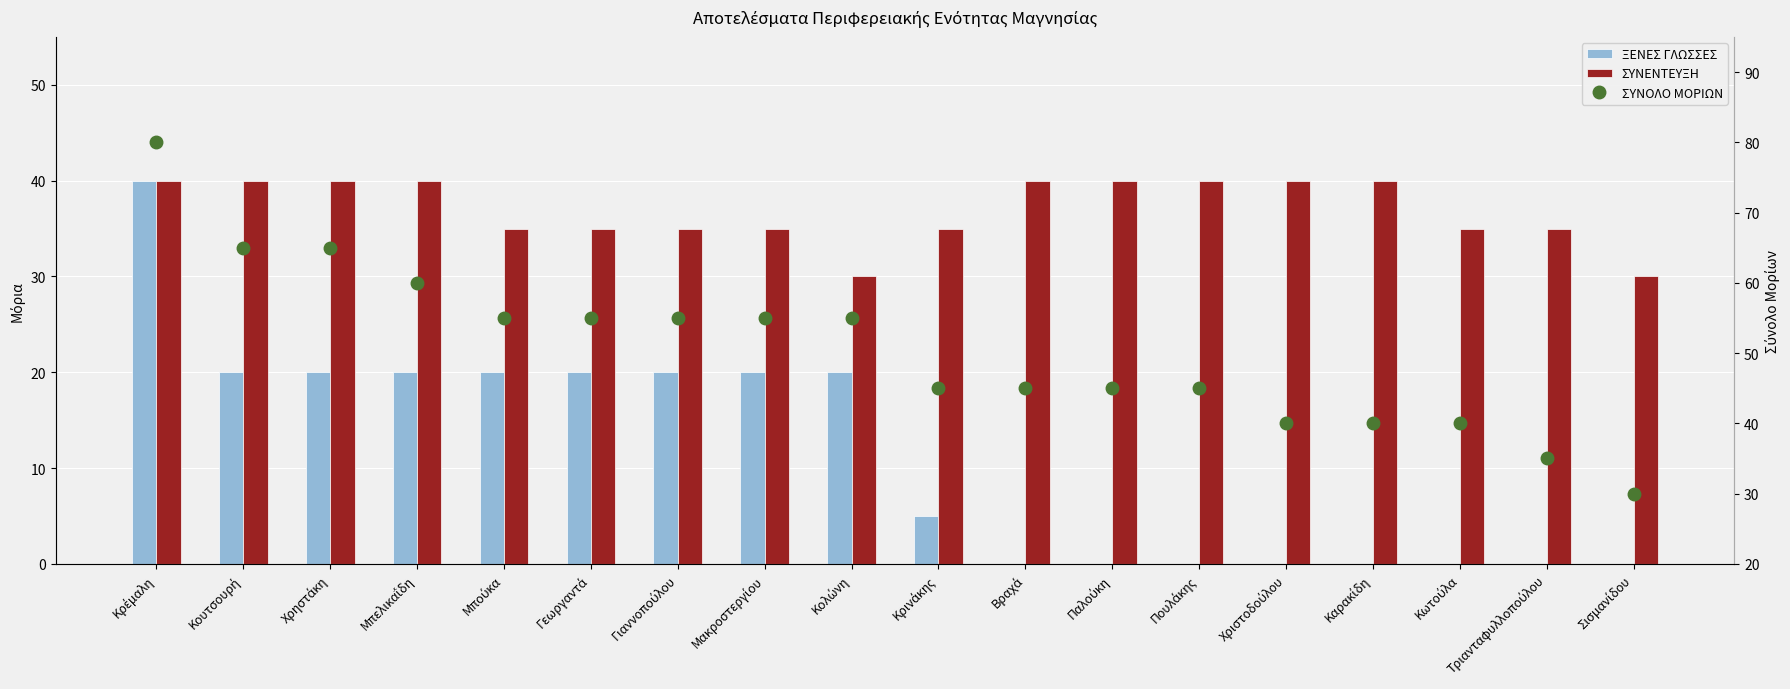

What position from the right is Μακροστεργίου?

11